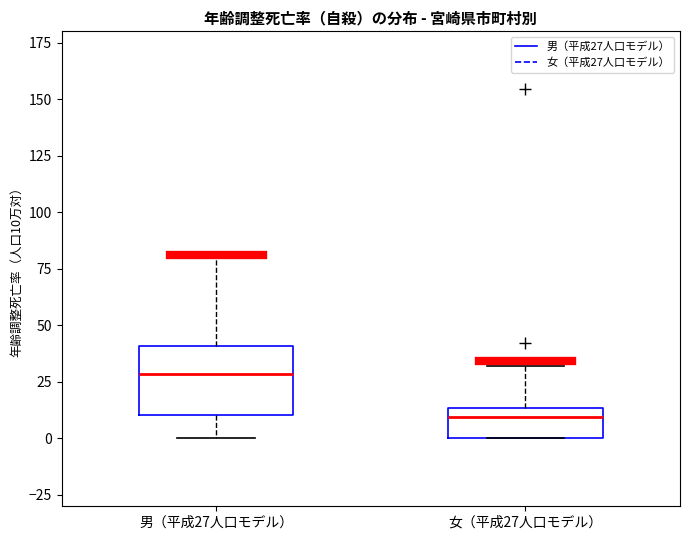

Comparing the boxes themselves (not the whiskers), which one is the tallest?

男（平成27人口モデル）